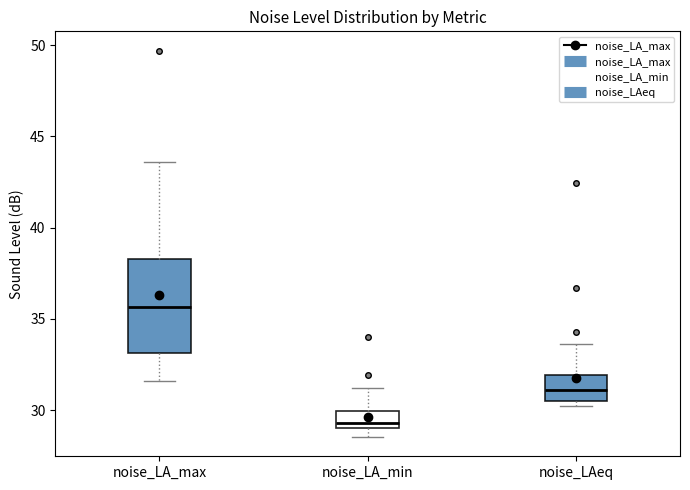

Reading left to right, read every box against the y-axis: the position of its median line, the range the box covers, and the ends of its whiskers. The values are not printed on the chart, so give them approximately, as read against the axis.

noise_LA_max: median 35.5, box 33.0 to 38.5, whiskers 31.5 to 43.5
noise_LA_min: median 29.5, box 29.0 to 30.0, whiskers 28.5 to 31.0
noise_LAeq: median 31.0, box 30.5 to 32.0, whiskers 30.0 to 33.5